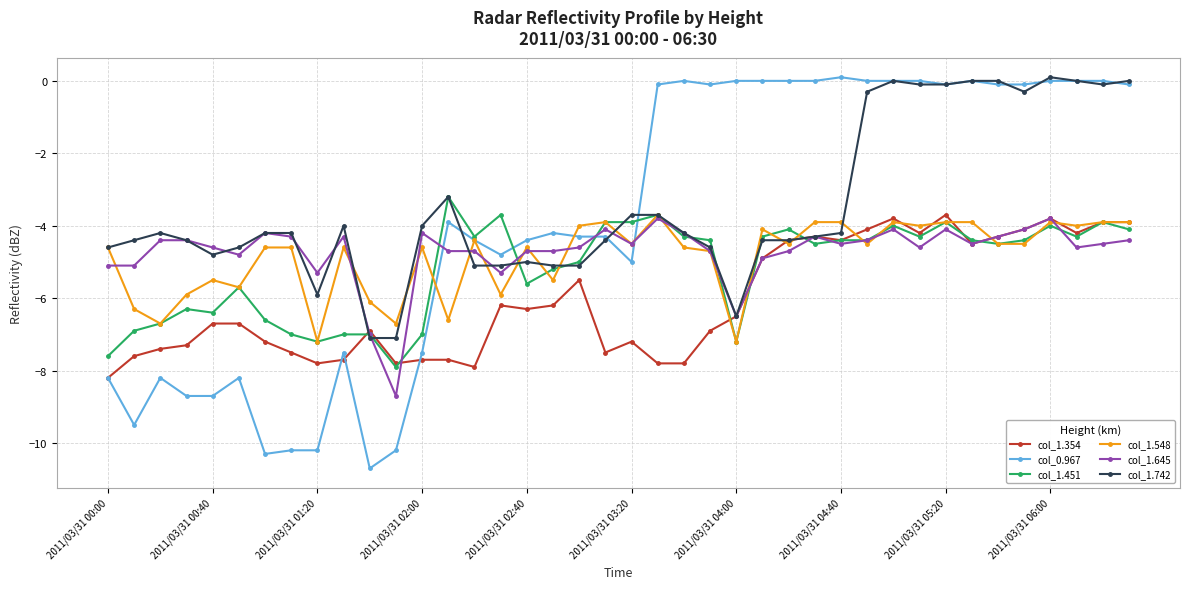

Which series has the widest spread of values?

col_0.967